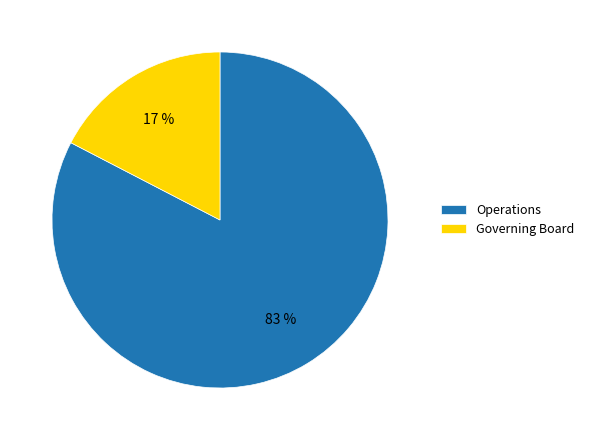

Rank the categories by value from lowest to highest.

Governing Board, Operations